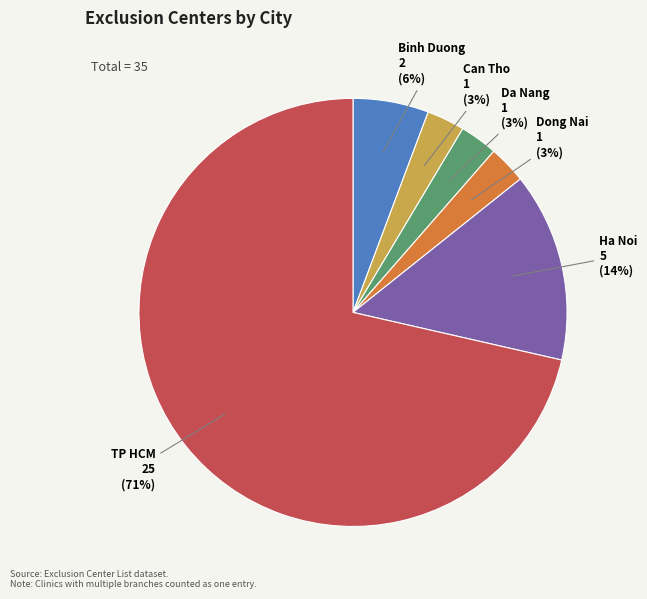

Is there a majority slice in this chart?

Yes